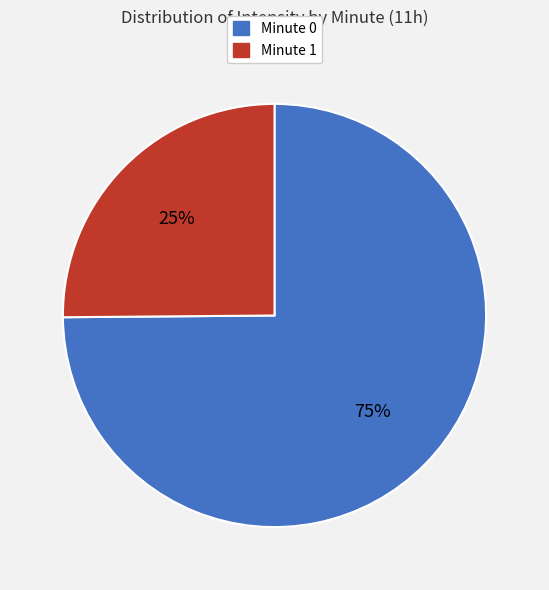

Is the sum of Minute 1 and Minute 0 greater than half?

Yes